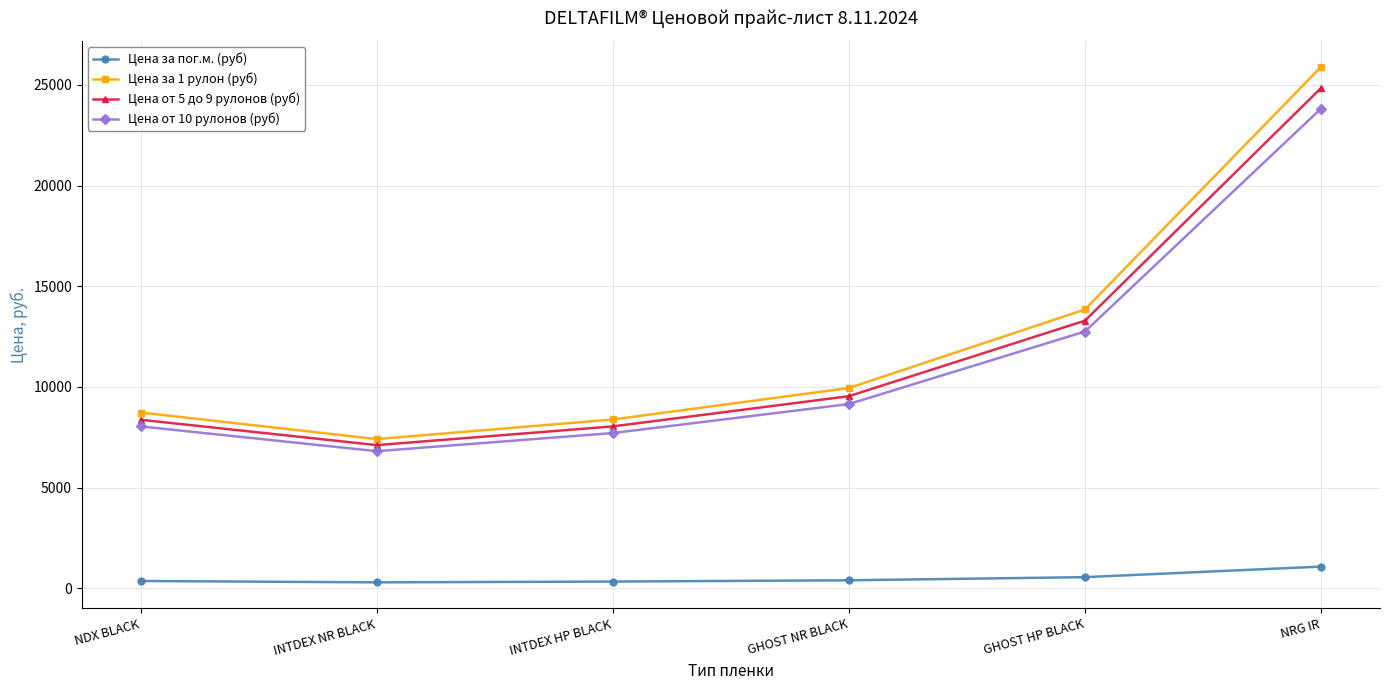

True or false: Цена от 10 рулонов (руб) and Цена за пог.м. (руб) cross at least once.

False